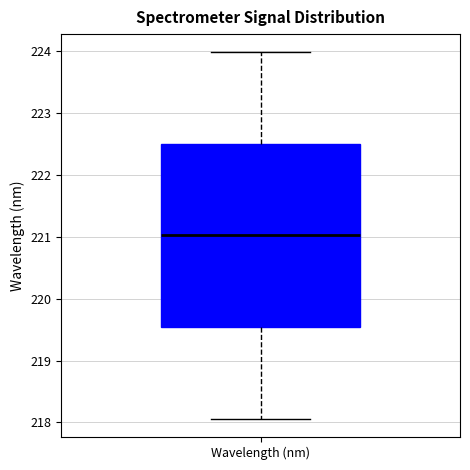

Read this box plot against the y-axis: the position of the median line, the range covered by the box, and the ends of both whiskers. The values are not printed on the chart, so give them approximately, as read against the axis.

median 221.0, box 219.5 to 222.5, whiskers 218.1 to 224.0